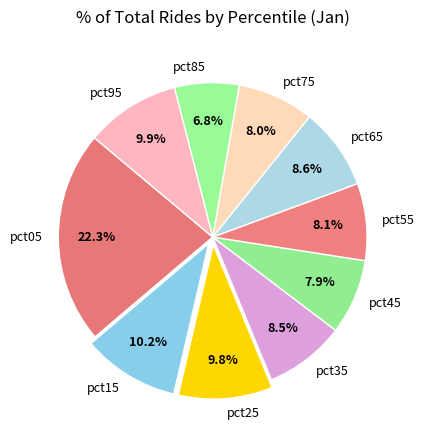

Does pct35 represent more than half of the total?

No